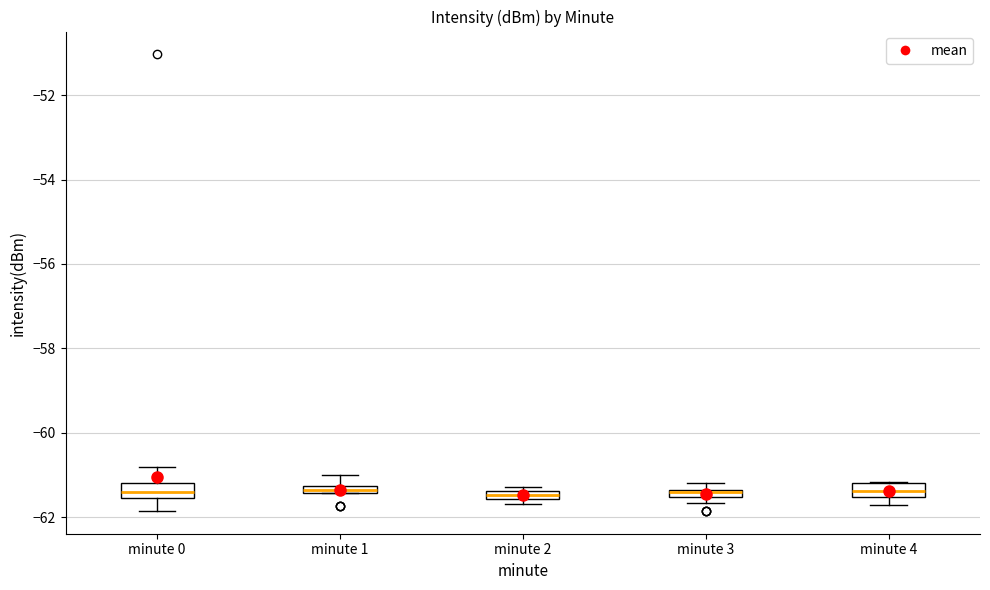

Where is the lower edge of the box for minute 3 on the y-axis? The values are not printed on the chart, so give them approximately, as read against the axis.

-61.6